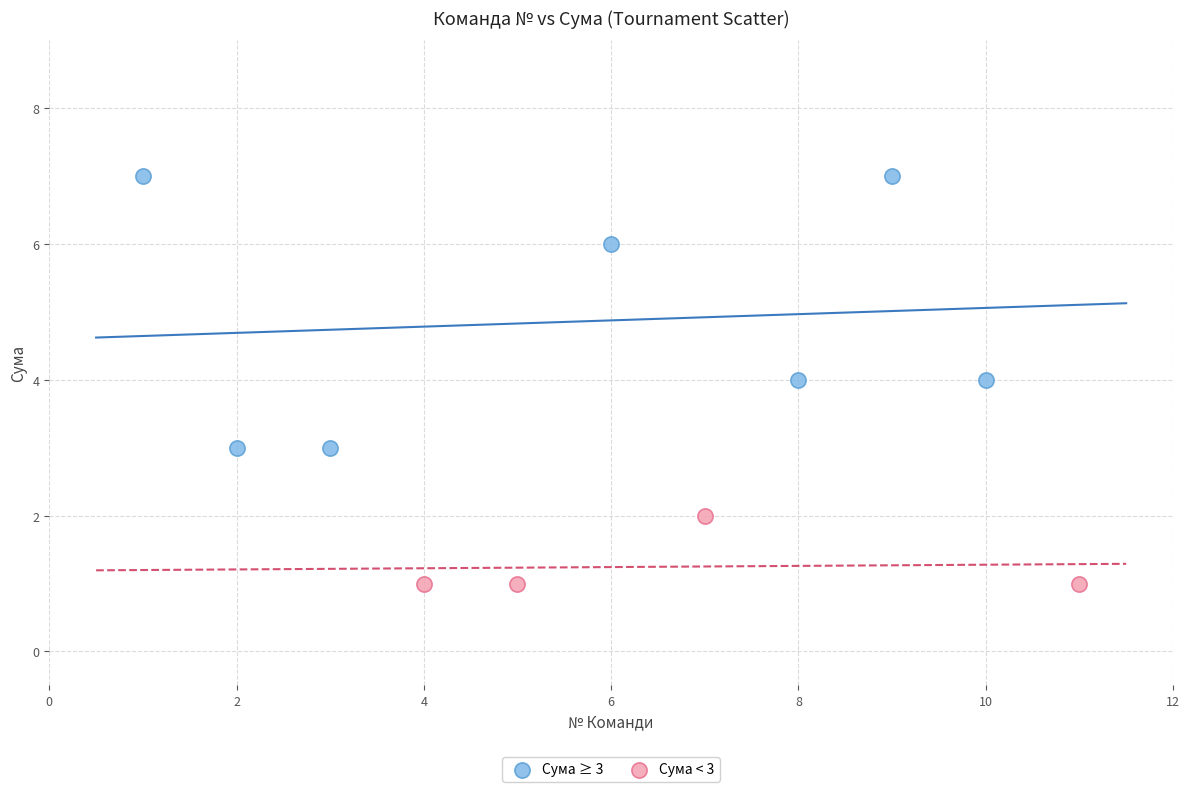

What are all the series names shown in the legend?

Сума ≥ 3, Сума < 3